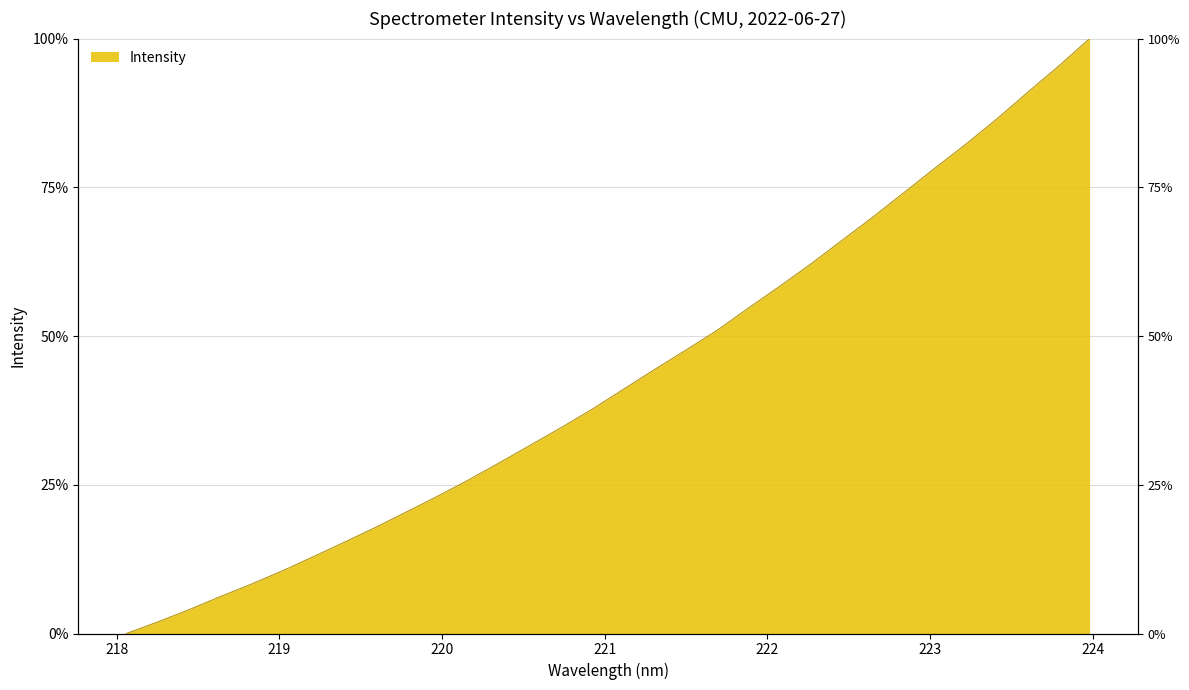

Reading left to right, list all the values displayed in this chart.

218.0596=0.0	218.2508=1.9	218.442=4.0	218.6332=6.2	218.8244=8.3	219.0156=10.5	219.2067=12.9	219.3979=15.3	219.589=17.8	219.7801=20.4	219.9712=23.1	220.1623=25.8	220.3533=28.7	220.5444=31.7	220.7354=34.7	220.9264=37.8	221.1174=41.1	221.3083=44.4	221.4993=47.6	221.6902=51.0	221.8812=54.7	222.0721=58.3	222.263=62.0	222.4538=66.0	222.6447=69.9	222.8355=74.0	223.0264=78.2	223.2172=82.2	223.408=86.4	223.5987=90.9	223.7895=95.4	223.9802=100.0